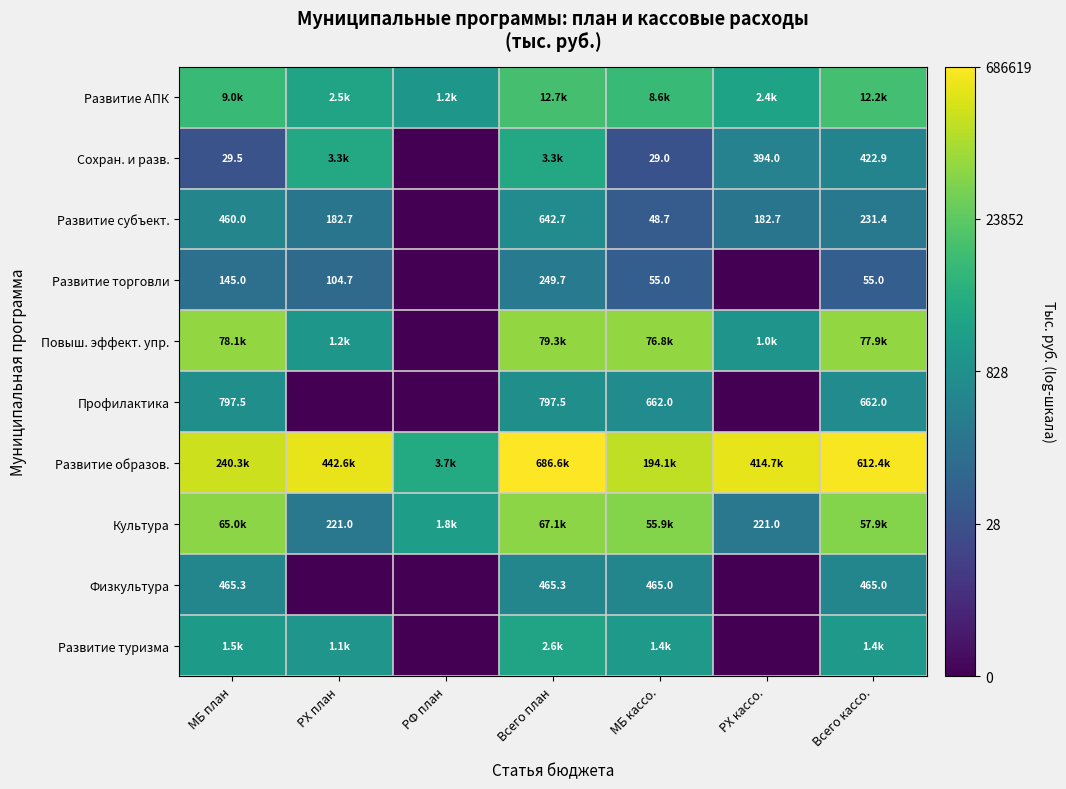

The Развитие торговли series shows 0.0 at РХ кассо.. True or false?

True